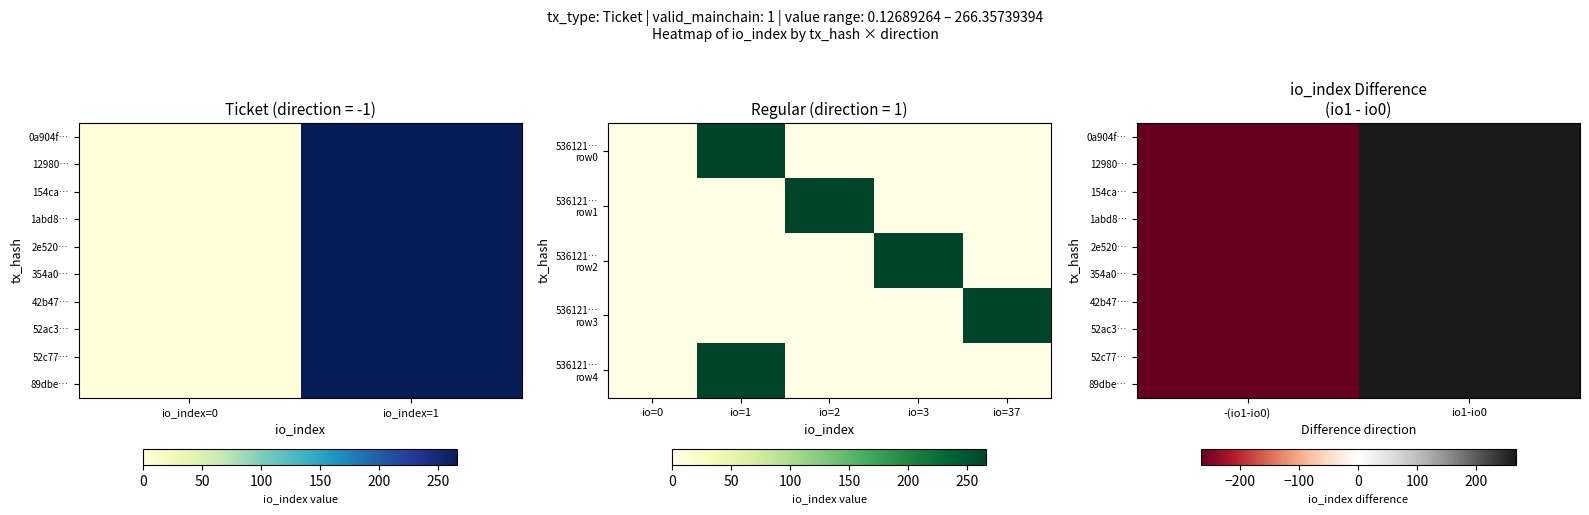

Between -(io1-io0) and io1-io0, which series saw the biggest shift?

0a904f…